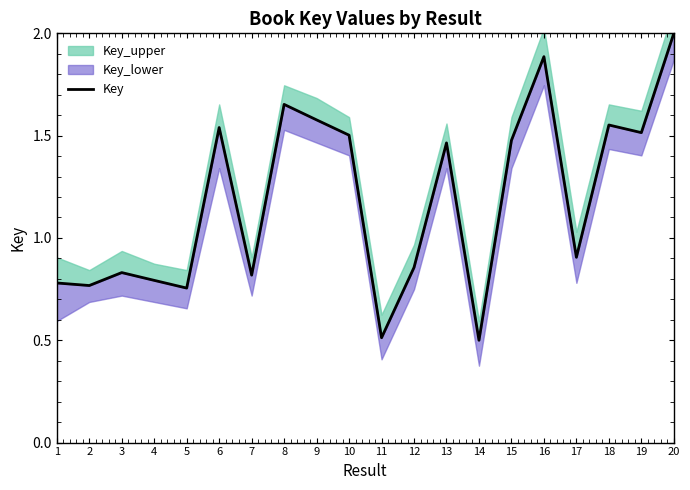

Is it true that the value at 11 is 0.5?

True